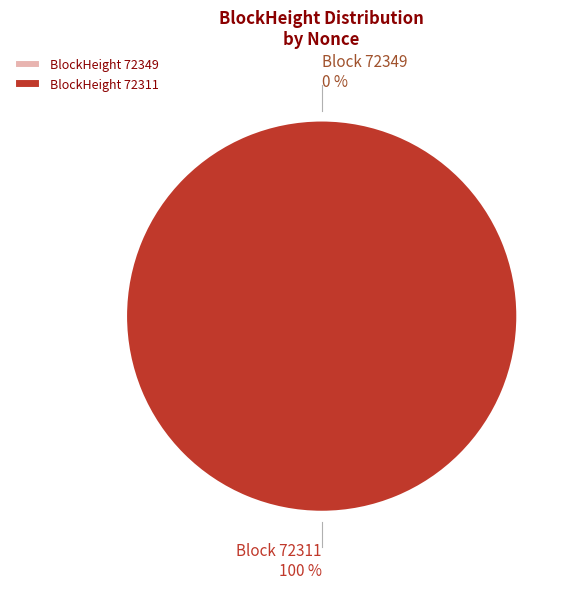

Which category accounts for the majority?

72311